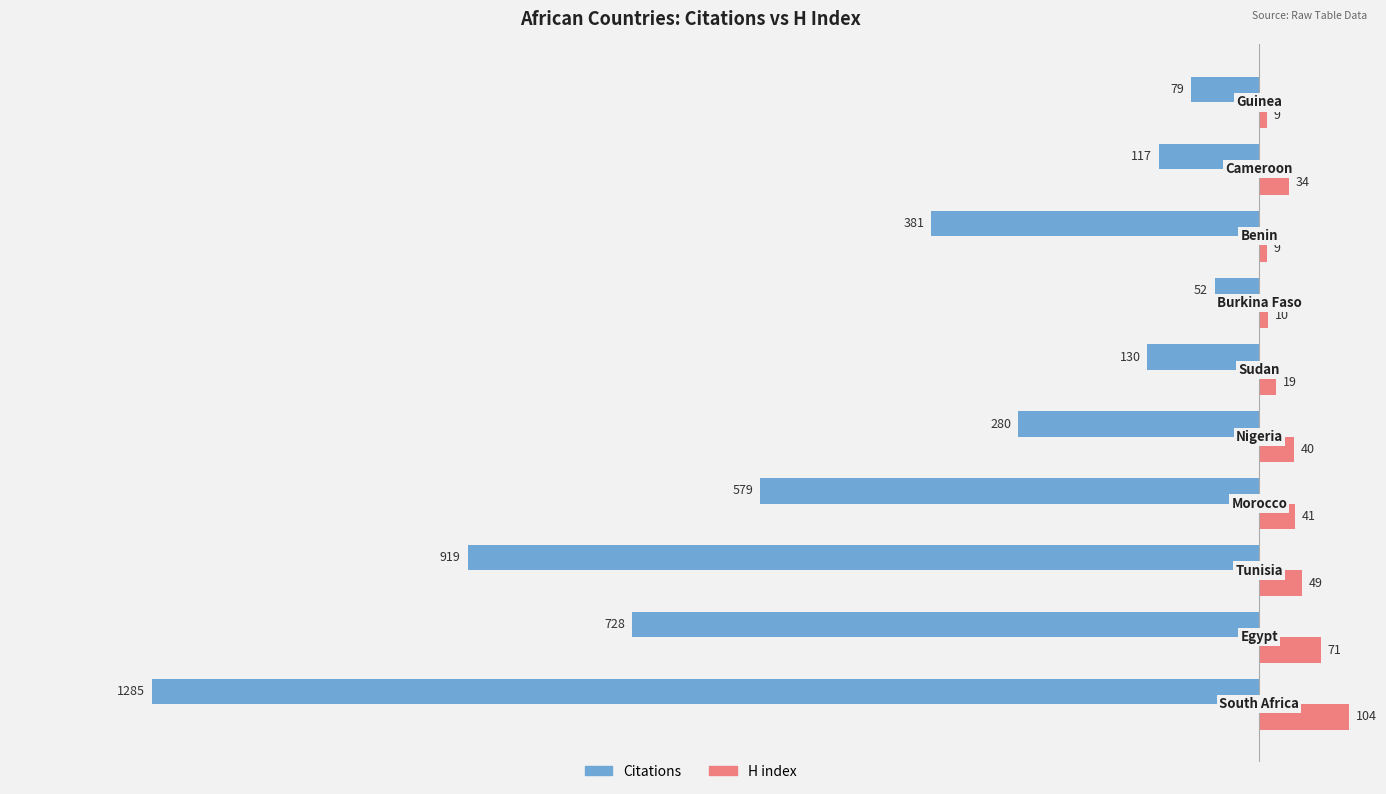

Which series has the largest total across all categories?

H index